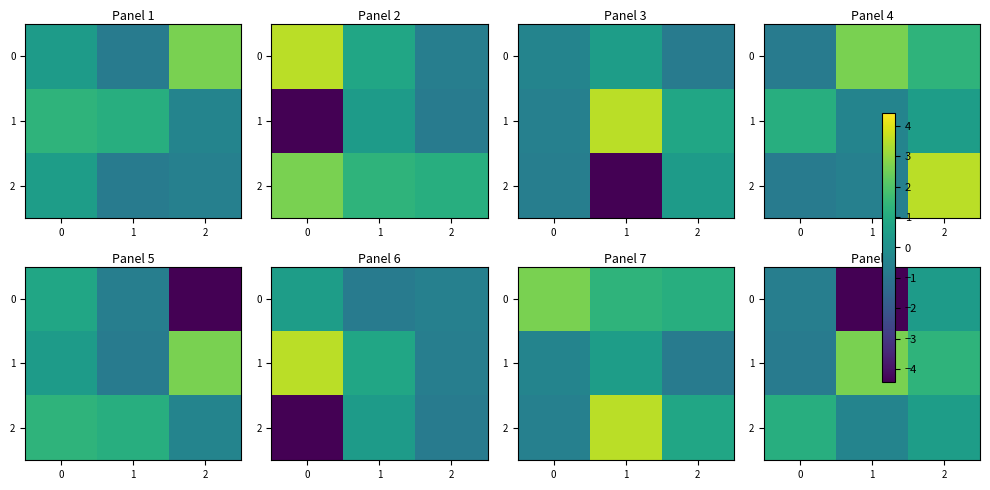

At 2, list the series in order from largest to smallest.

row_1, row_2, row_0